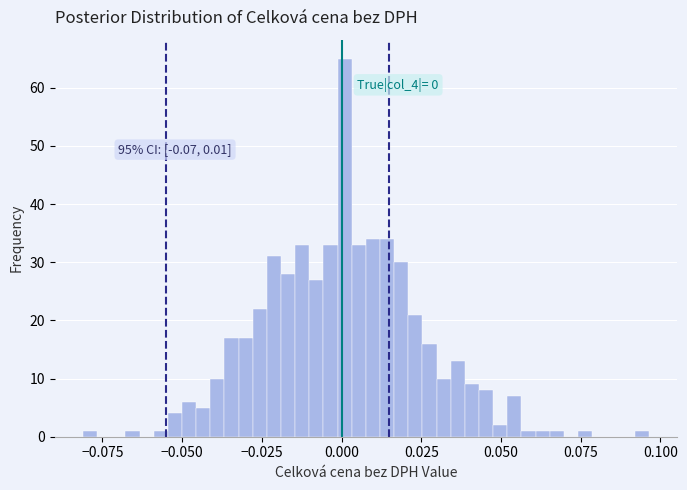

Read against the x-axis, roughly where is the centre of the tallest bar?

0.000